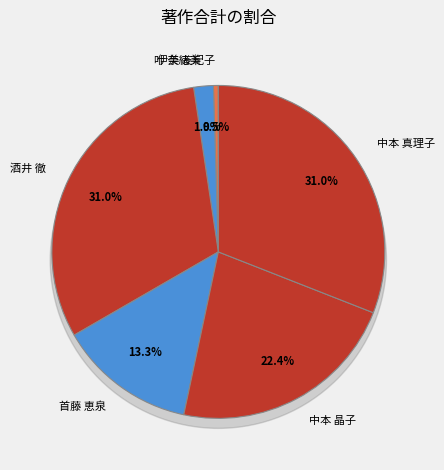

Which has a higher value, 中本 真理子 or 叶 奈緒美?

中本 真理子